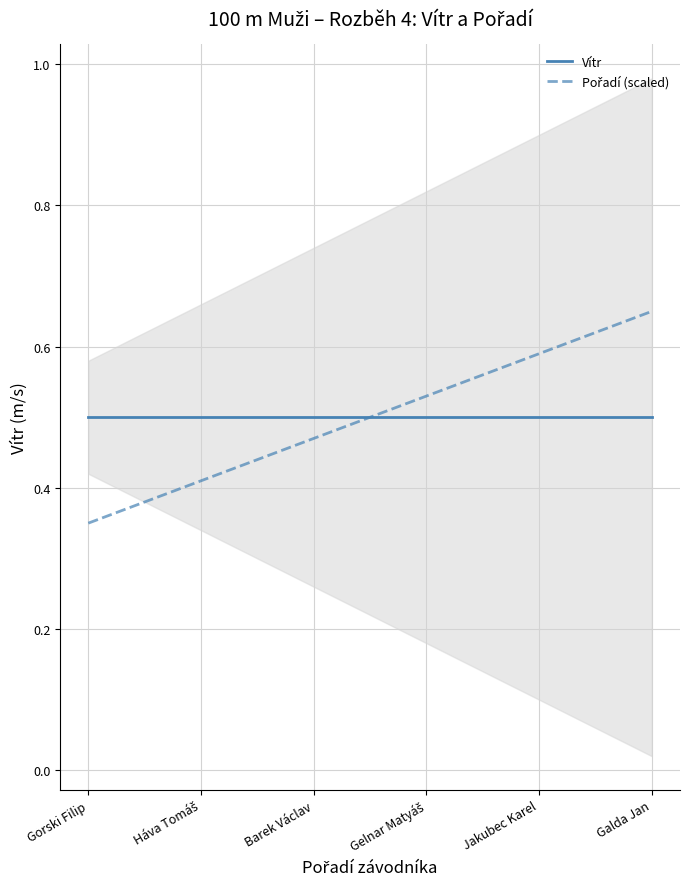

After their last crossing, which series has the higher values: Pořadí (scaled) or Vítr?

Pořadí (scaled)